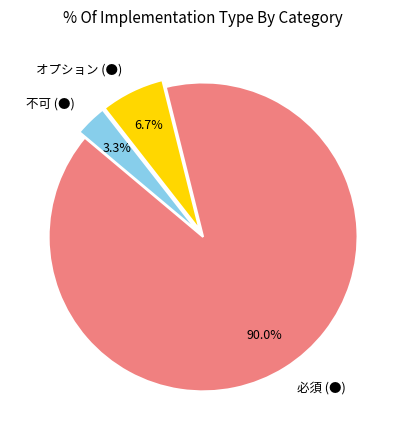

Combined, do 必須 (●) and オプション (●) account for over 50%?

Yes